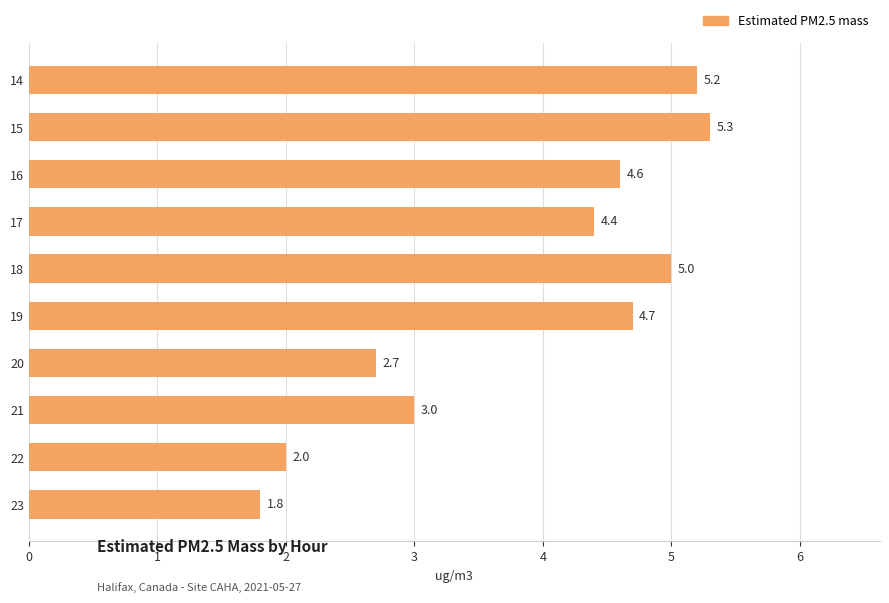

How many data points are less than 4?

4